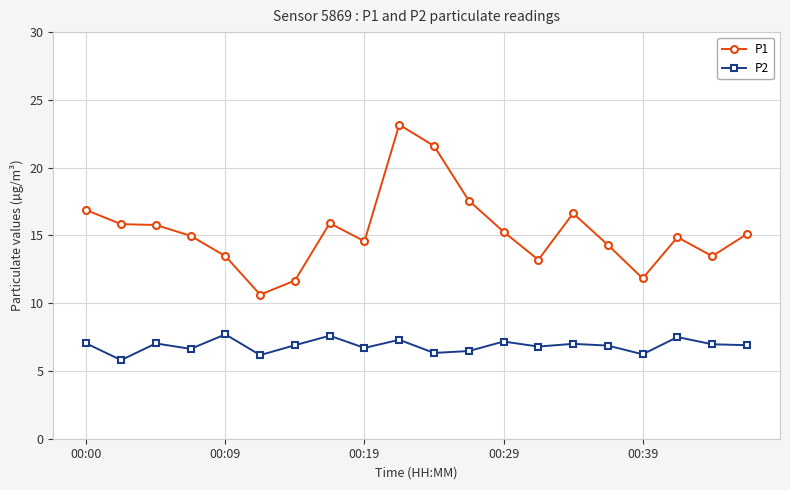

What is the highest value of the P2 series?

7.7